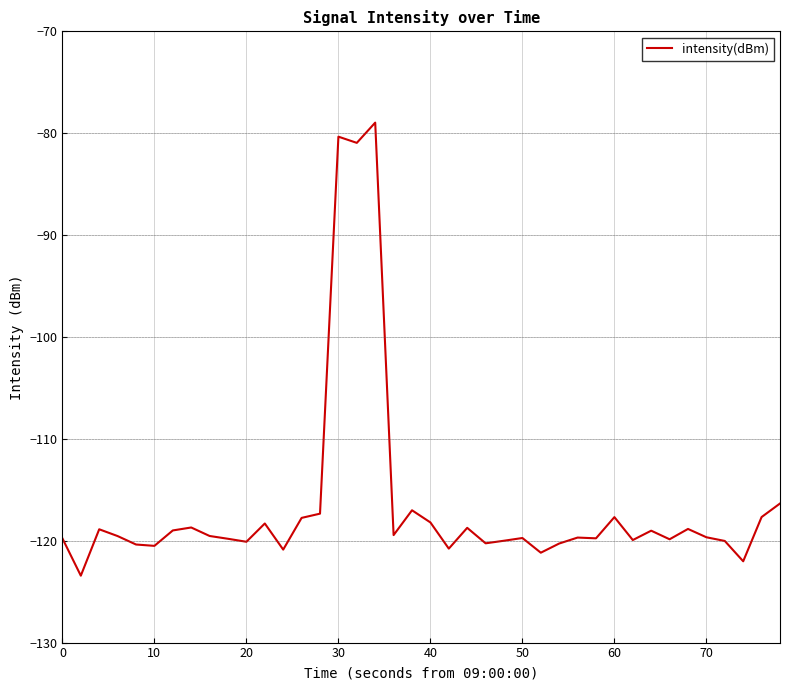

What is the minimum value shown in the chart?

-123.4